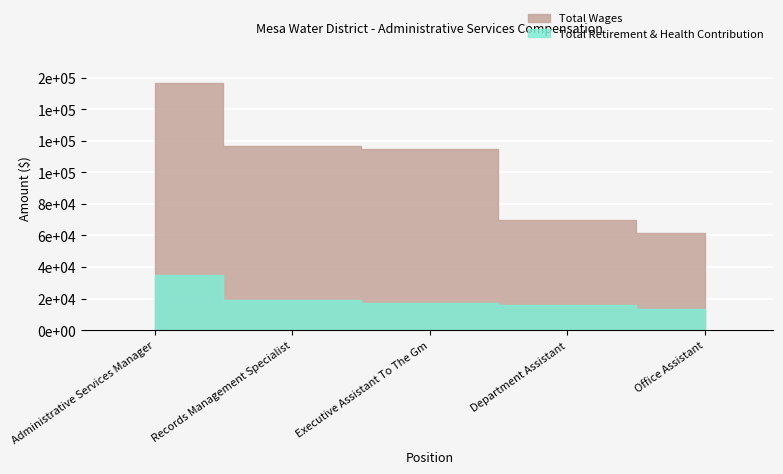

What are all the series names shown in the legend?

Total Wages, Total Retirement & Health Contribution